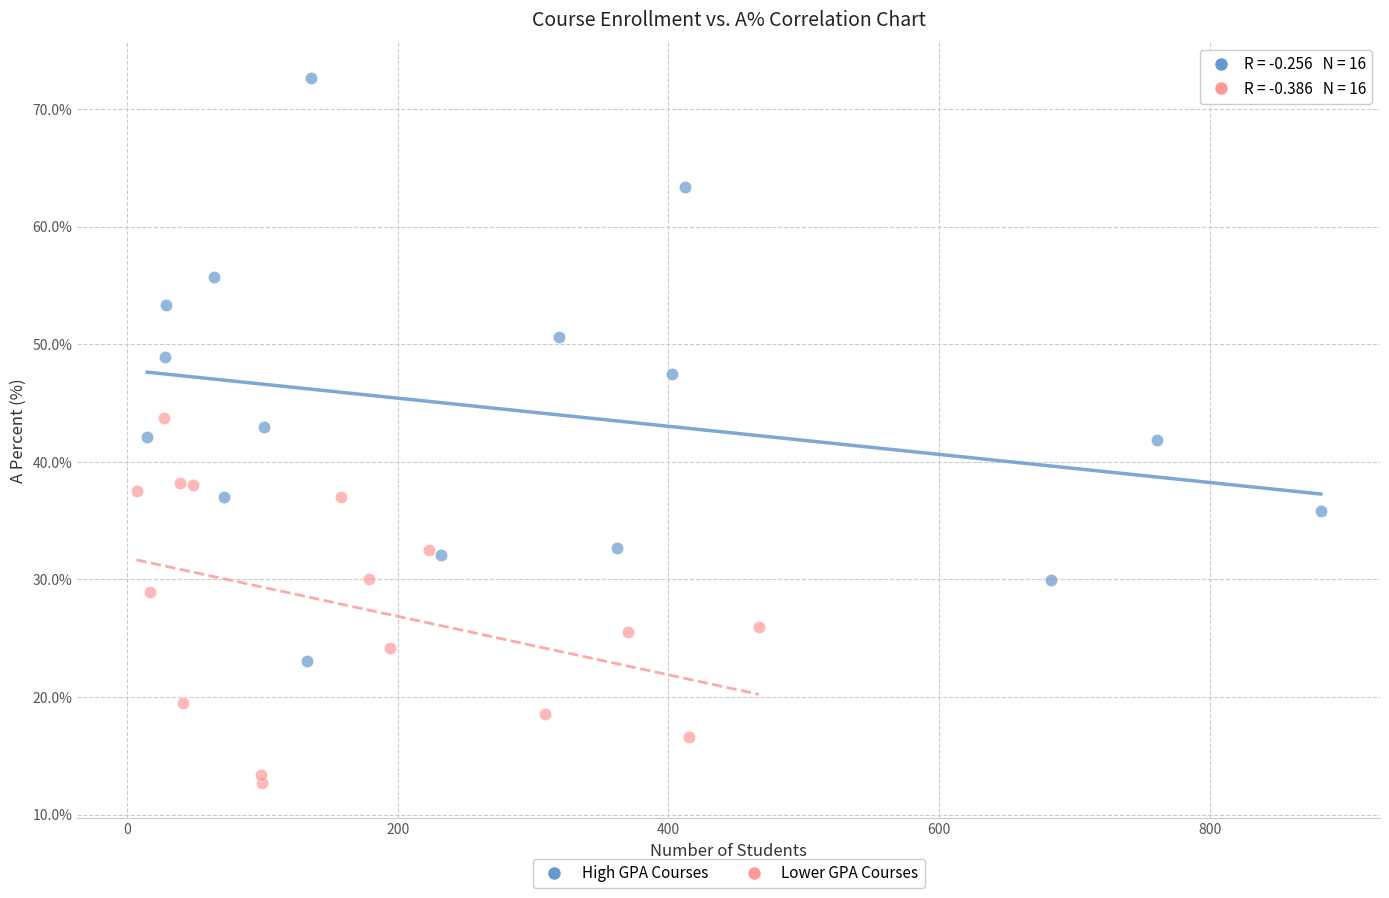

Which series contains the lowest Y value?

Lower GPA Courses